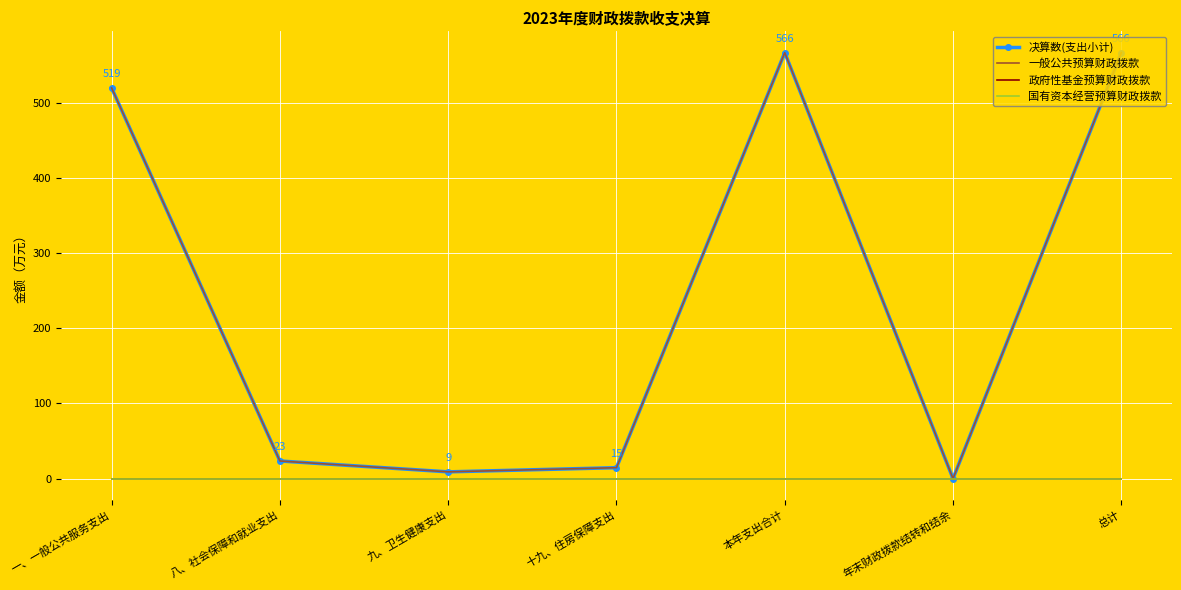

What is the greatest value displayed?

566.4